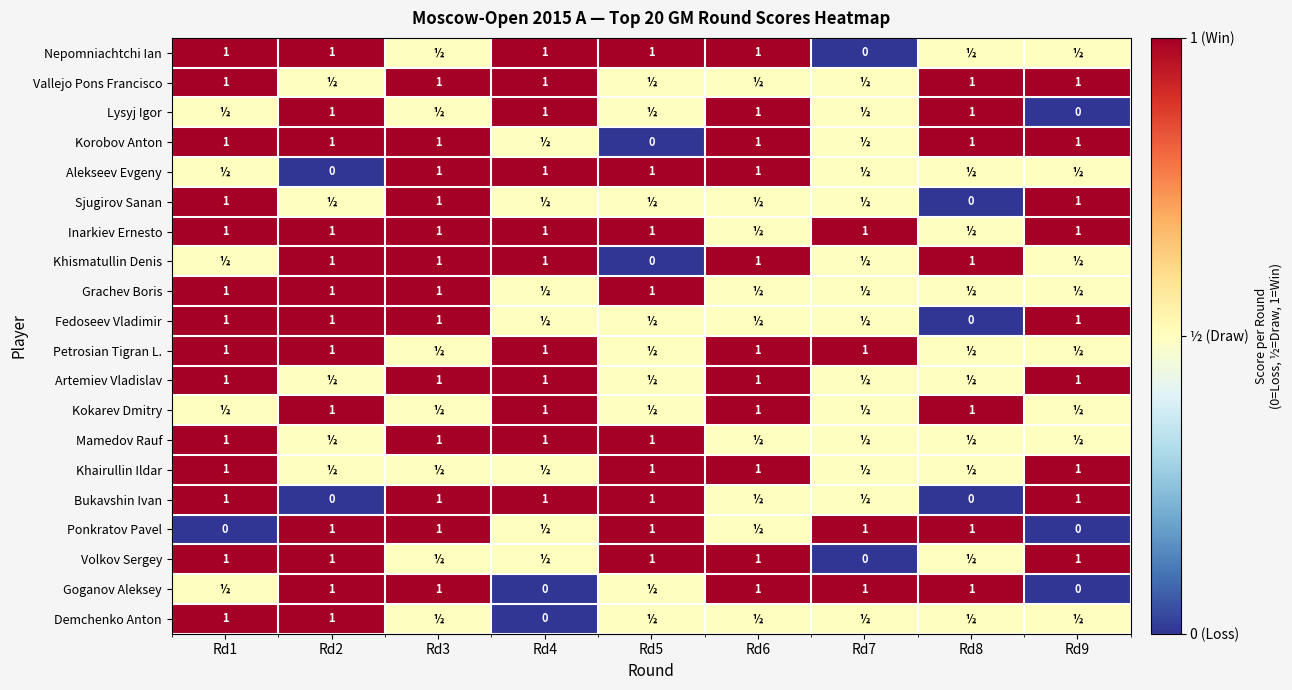

What is the sum of the Bukavshin Ivan values at Rd5 and Rd2?

1.0